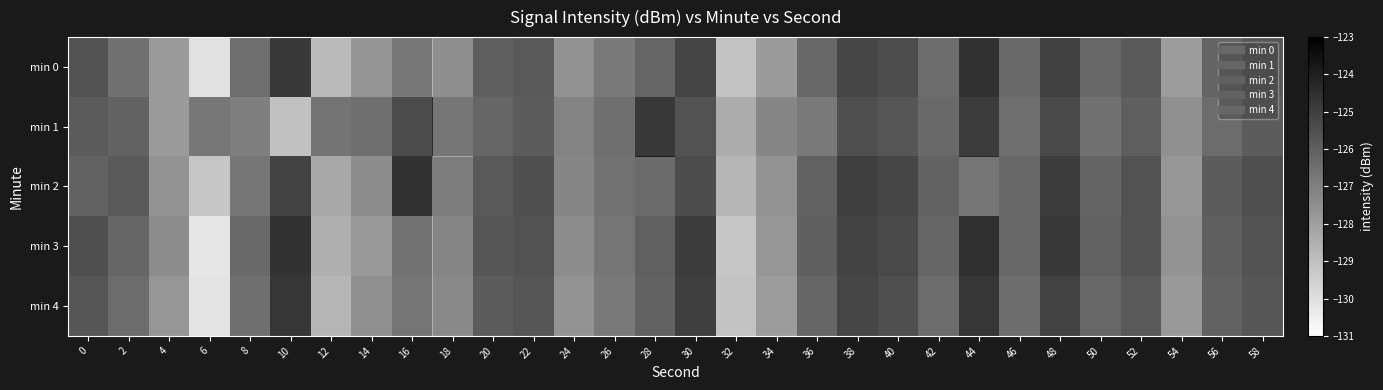

Reading right to left, extract all data points from this chart.

min 0: 58=-125.8	56=-126.1	54=-127.9	52=-125.8	50=-123.7	48=-125.1	46=-123.8	44=-124.6	42=-126.4	40=-125.4	38=-125.2	36=-126.2	34=-127.9	32=-129.1	30=-125.1	28=-123.6	26=-126.8	24=-127.5	22=-125.8	20=-126.0	18=-127.4	16=-124.5	14=-127.7	12=-128.8	10=-124.8	8=-126.5	6=-130.1	4=-127.9	2=-126.5	0=-125.6
min 1: 58=-125.9	56=-126.4	54=-127.5	52=-126.0	50=-124.2	48=-125.3	46=-124.1	44=-124.9	42=-126.3	40=-125.7	38=-125.5	36=-126.8	34=-127.2	32=-128.4	30=-125.6	28=-124.8	26=-126.5	24=-127.1	22=-125.9	20=-126.2	18=-124.4	16=-125.3	14=-126.5	12=-126.6	10=-129.0	8=-127.0	6=-126.7	4=-127.9	2=-126.1	0=-125.9
min 2: 58=-125.5	56=-125.9	54=-127.7	52=-125.6	50=-123.6	48=-124.9	46=-123.7	44=-124.4	42=-126.1	40=-125.2	38=-125.0	36=-126.1	34=-127.6	32=-128.7	30=-125.4	28=-123.9	26=-126.6	24=-127.2	22=-125.5	20=-125.8	18=-126.9	16=-124.6	14=-127.4	12=-128.3	10=-125.1	8=-126.7	6=-129.2	4=-127.6	2=-125.8	0=-126.1
min 3: 58=-125.6	56=-126.0	54=-127.6	52=-125.6	50=-123.5	48=-124.8	46=-123.8	44=-124.5	42=-126.2	40=-125.3	38=-125.1	36=-126.0	34=-127.7	32=-129.2	30=-124.9	28=-123.4	26=-126.7	24=-127.4	22=-125.6	20=-125.7	18=-127.2	16=-124.3	14=-127.8	12=-128.5	10=-124.6	8=-126.3	6=-130.2	4=-127.4	2=-126.2	0=-125.5
min 4: 58=-125.7	56=-126.1	54=-127.8	52=-125.8	50=-123.7	48=-125.1	46=-124.0	44=-124.7	42=-126.4	40=-125.5	38=-125.2	36=-126.2	34=-127.9	32=-129.1	30=-125.0	28=-123.5	26=-126.8	24=-127.6	22=-125.7	20=-125.9	18=-127.3	16=-124.4	14=-127.5	12=-128.7	10=-124.7	8=-126.5	6=-130.1	4=-127.7	2=-126.4	0=-125.7